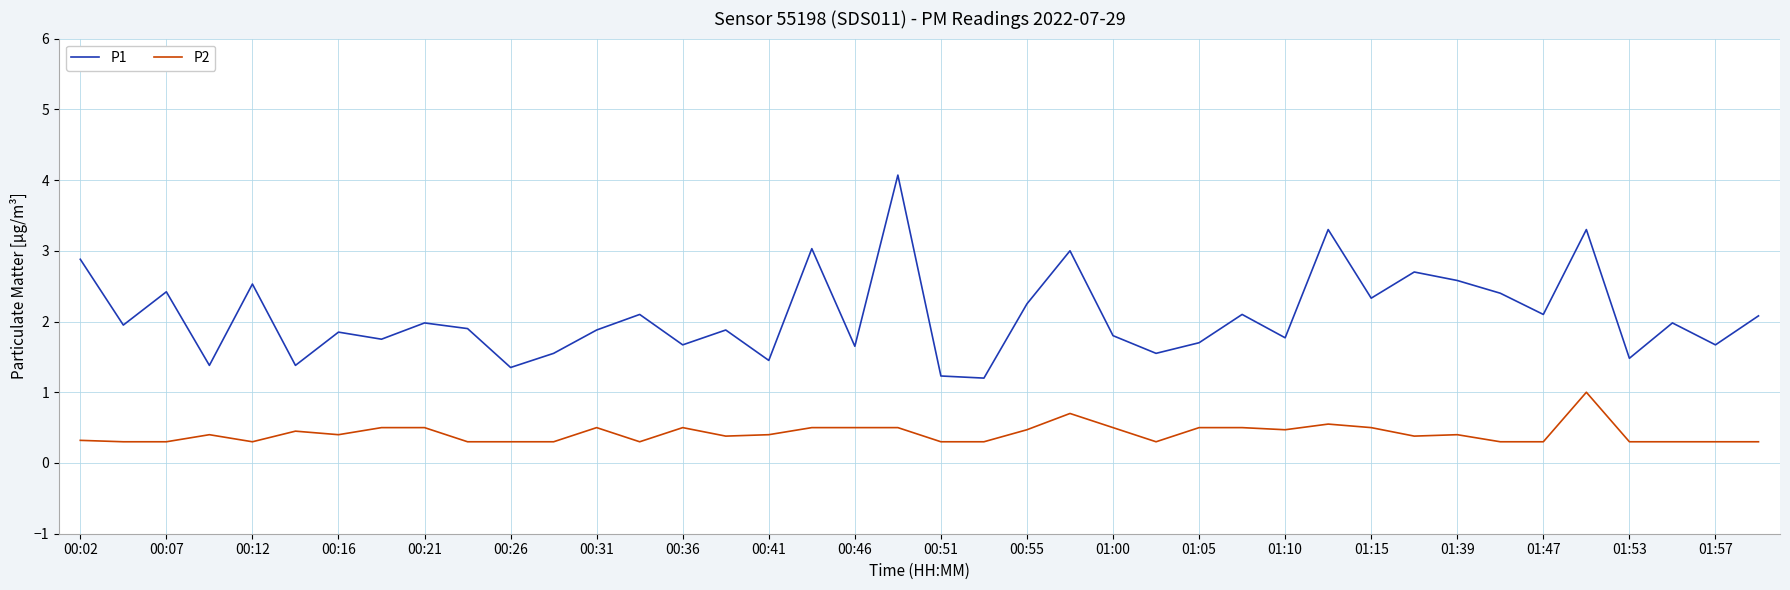

Which series has the widest spread of values?

P1